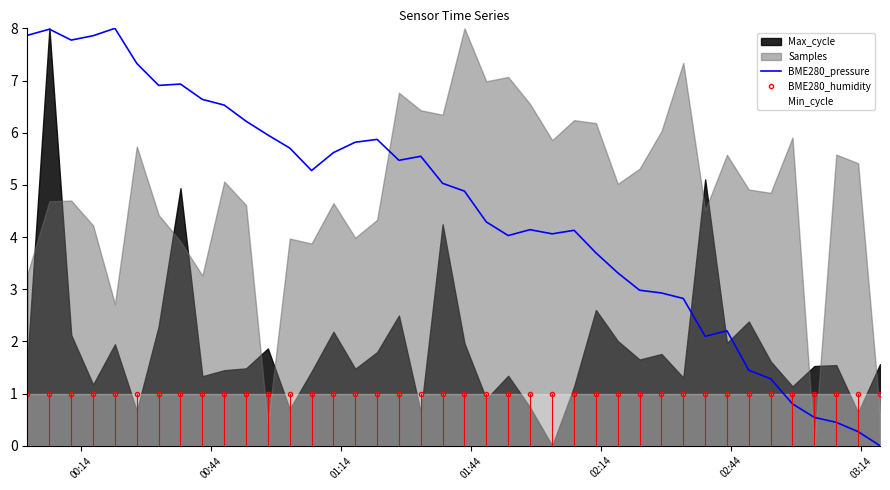

What is the maximum value for BME280_pressure?

8.0